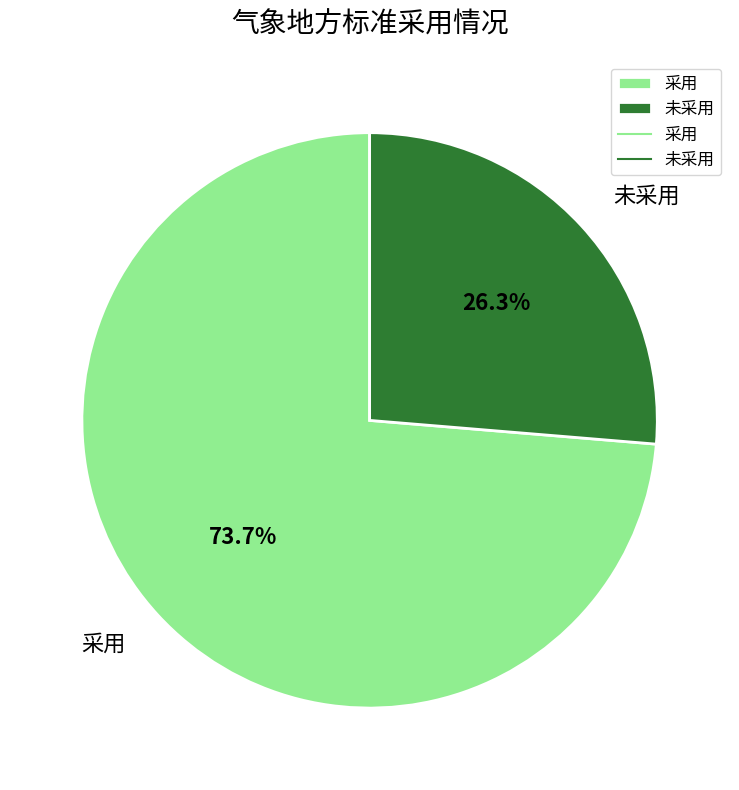

To the nearest percent, what is the difference between the largest and smallest slice percentages?

47%